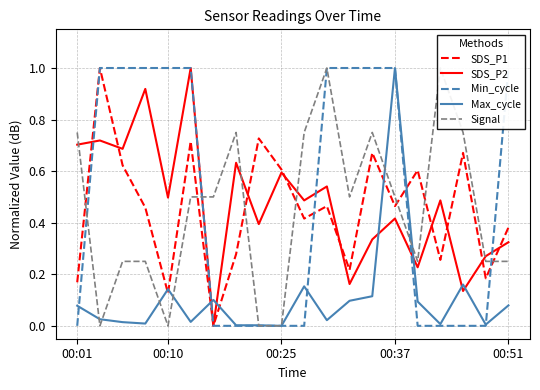

List the series in order of their peak value, lowest first.

SDS_P1, SDS_P2, Min_cycle, Max_cycle, Signal